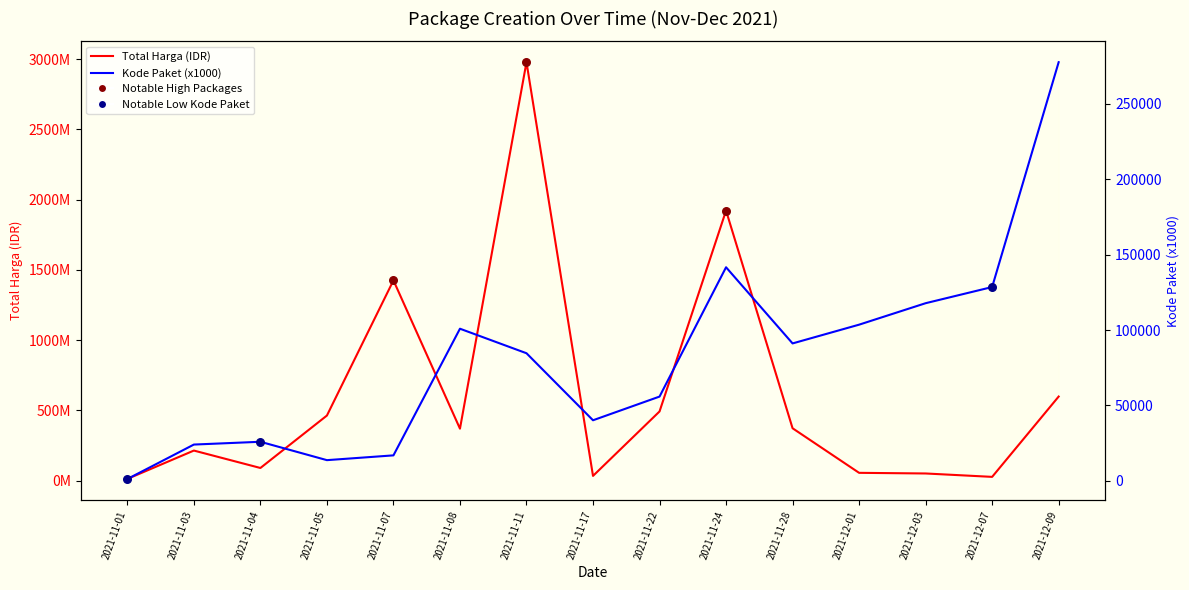

At which category is the sum across all series the highest?

2021-11-11